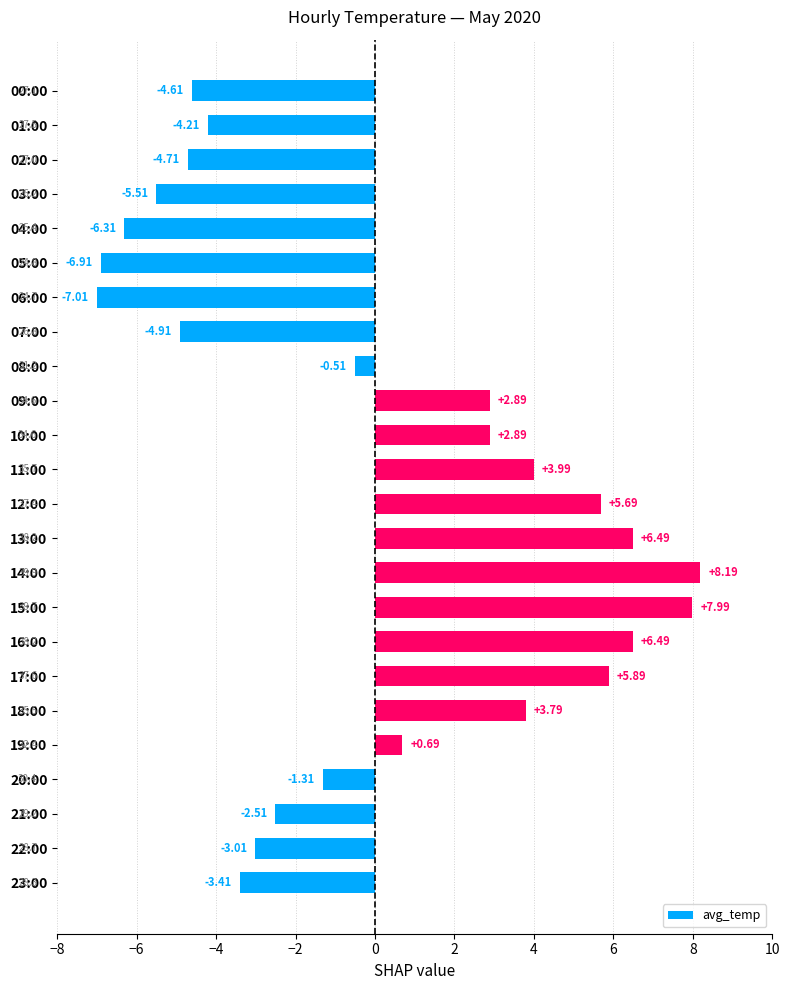

At which label is the value closest to 0?

08:00